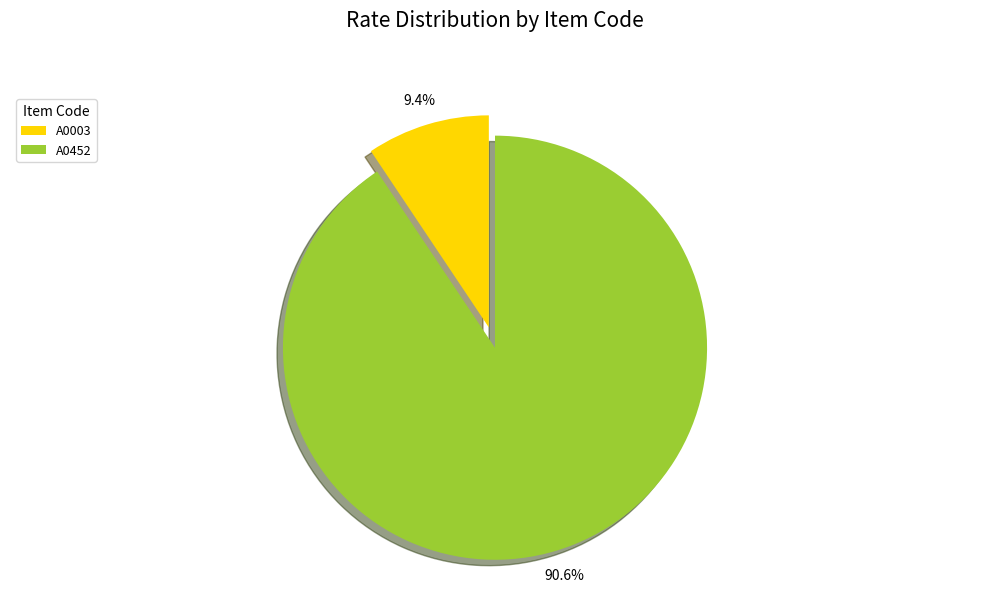

What is the majority slice?

A0452